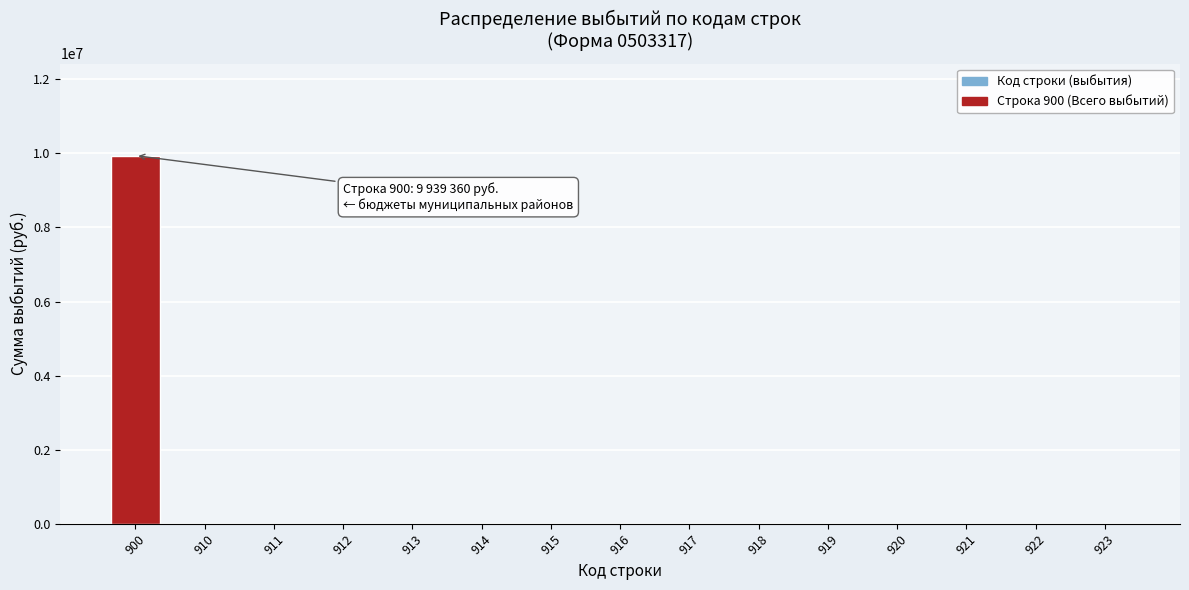

Reading right to left, list all the values displayed in this chart.

923=0	922=0	921=0	920=0	919=0	918=0	917=0	916=0	915=0	914=0	913=0	912=0	911=0	910=0	900=9939360